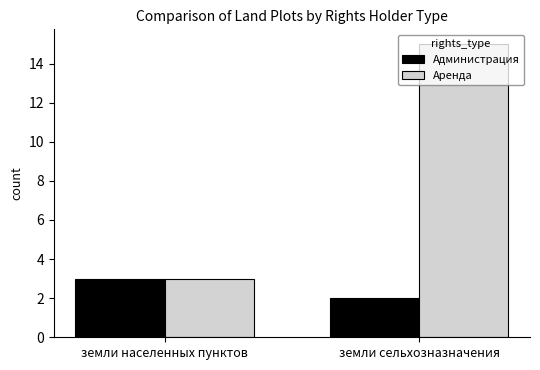

Which series has the widest spread of values?

Аренда